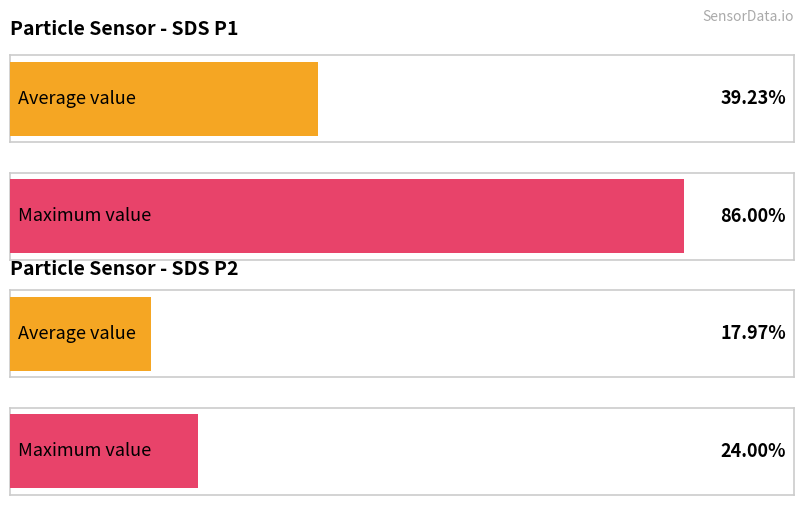

What are all the series names shown in the legend?

SDS_P1, SDS_P2